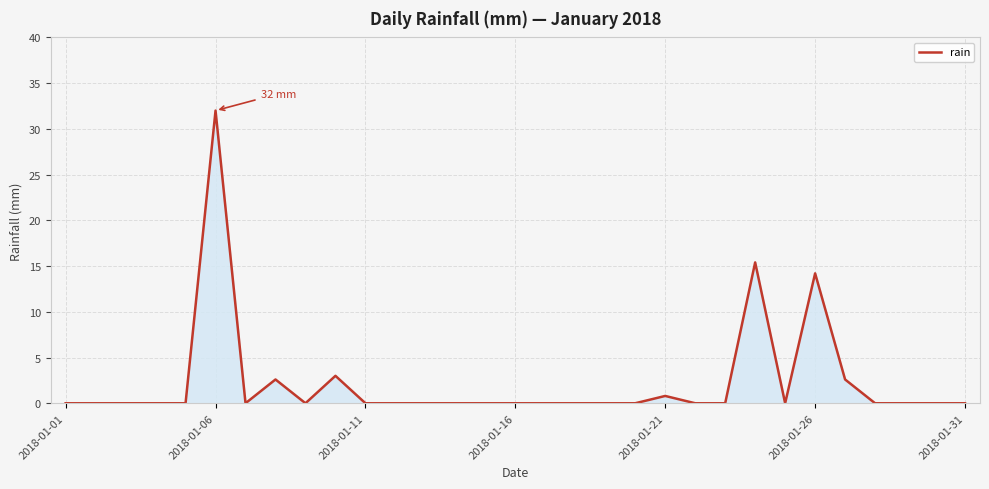

What is the greatest value displayed?

32.0